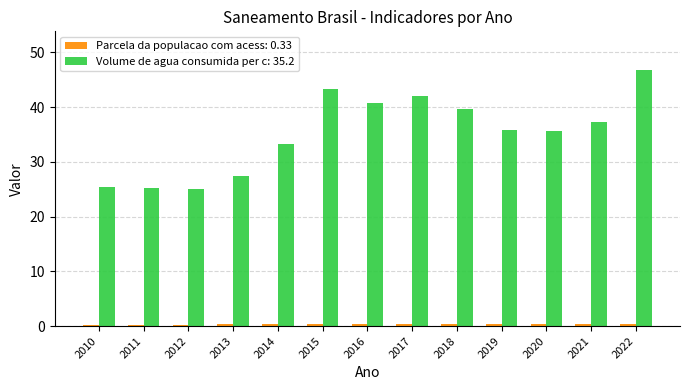

How many series are shown in this chart?

2